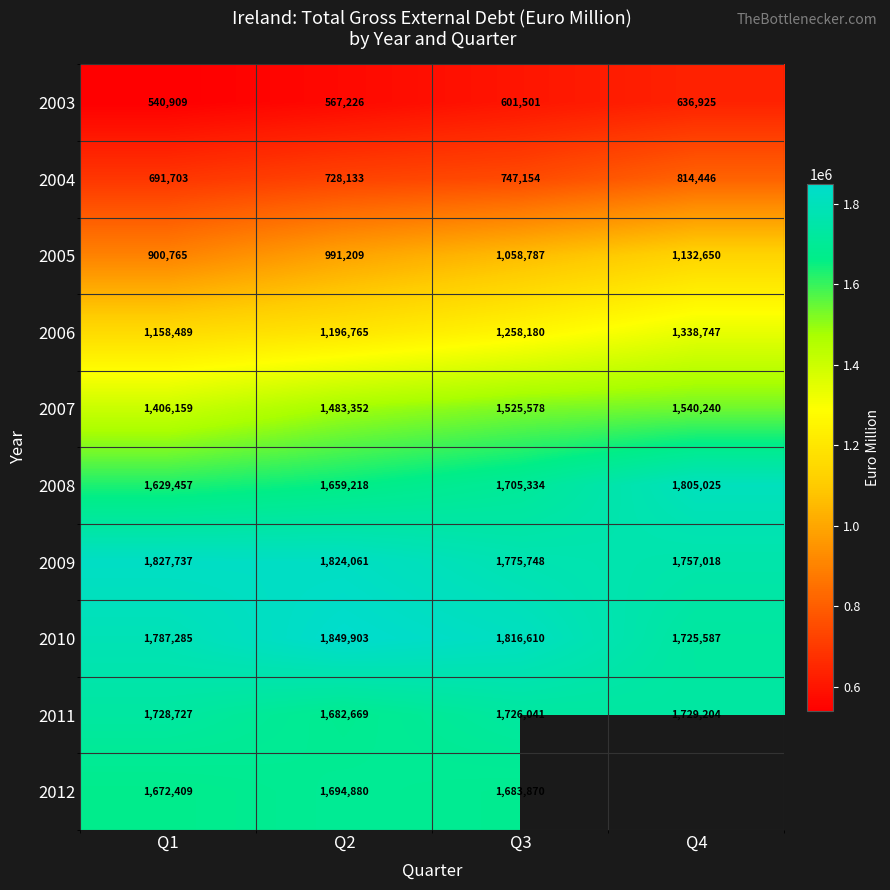

Rank the categories by 2007 value from highest to lowest.

Q4, Q3, Q2, Q1